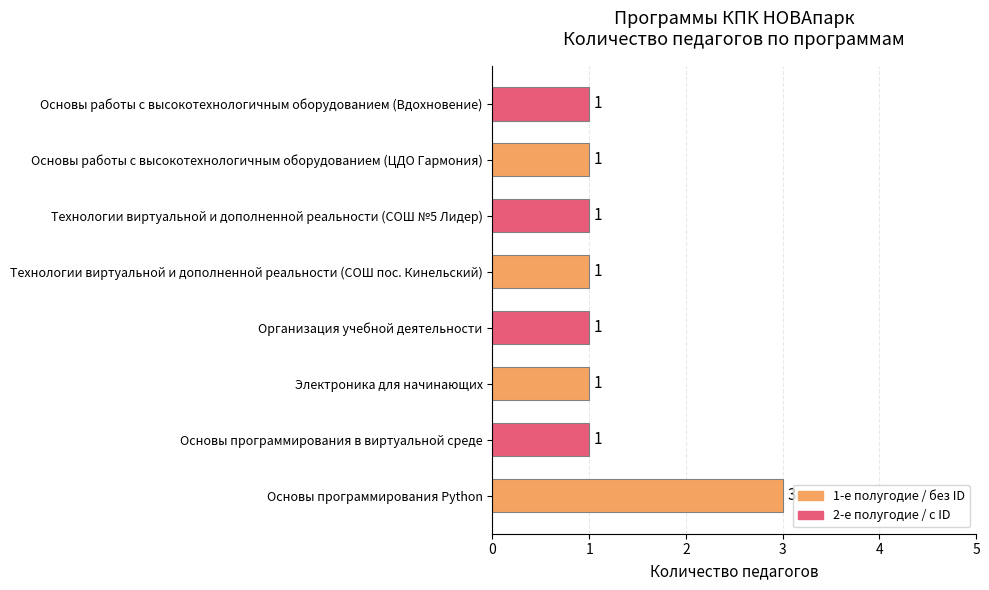

What is the sum of all values?

10